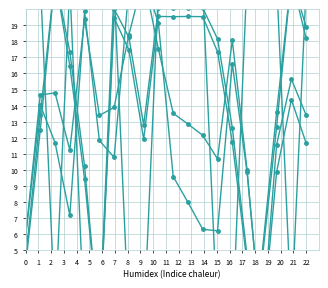

At how many categories does at least one series exceed 17?

19